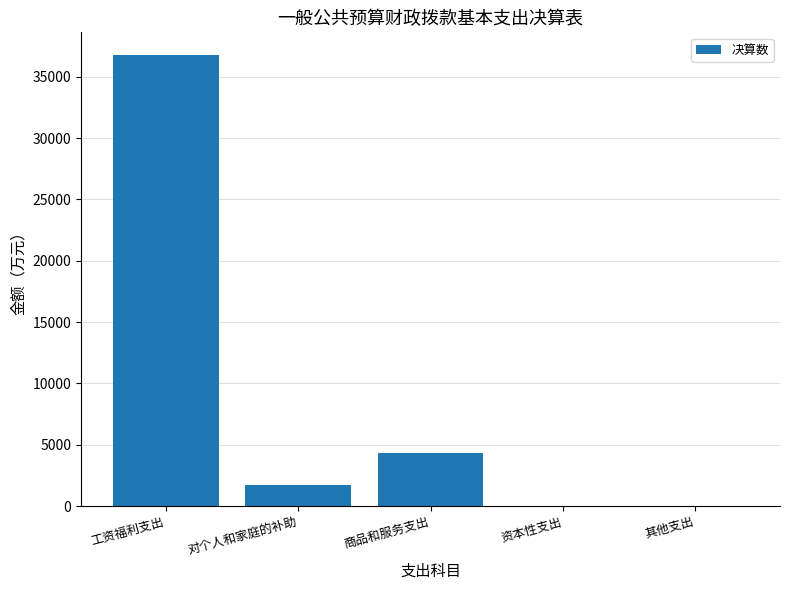

The value at 工资福利支出 is 64085.6. True or false?

False